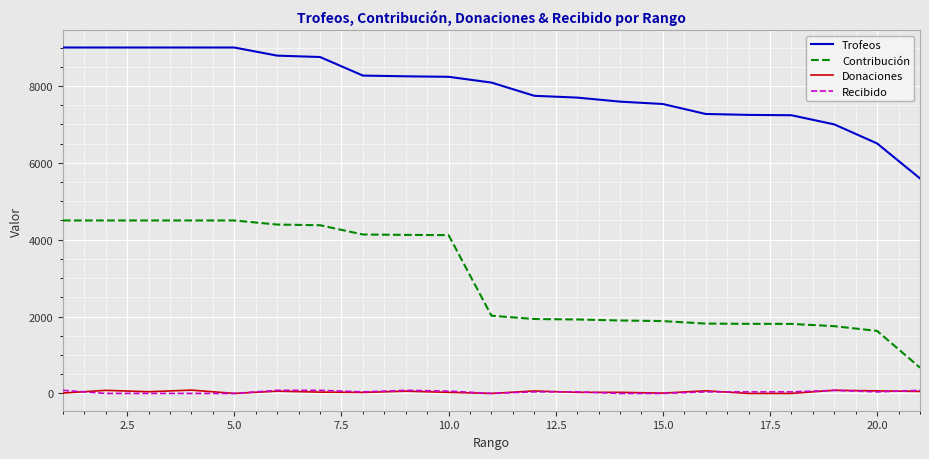

Which series has the widest spread of values?

Contribución